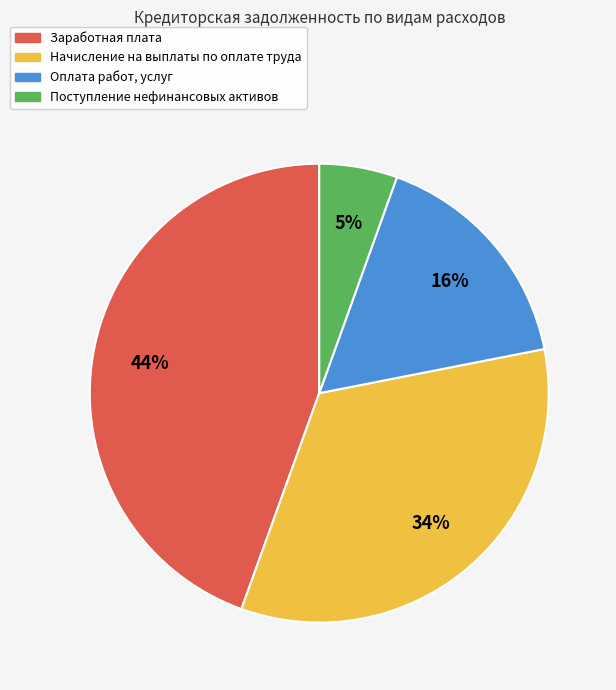

To the nearest percent, what is the difference between the largest and smallest slice percentages?

39%